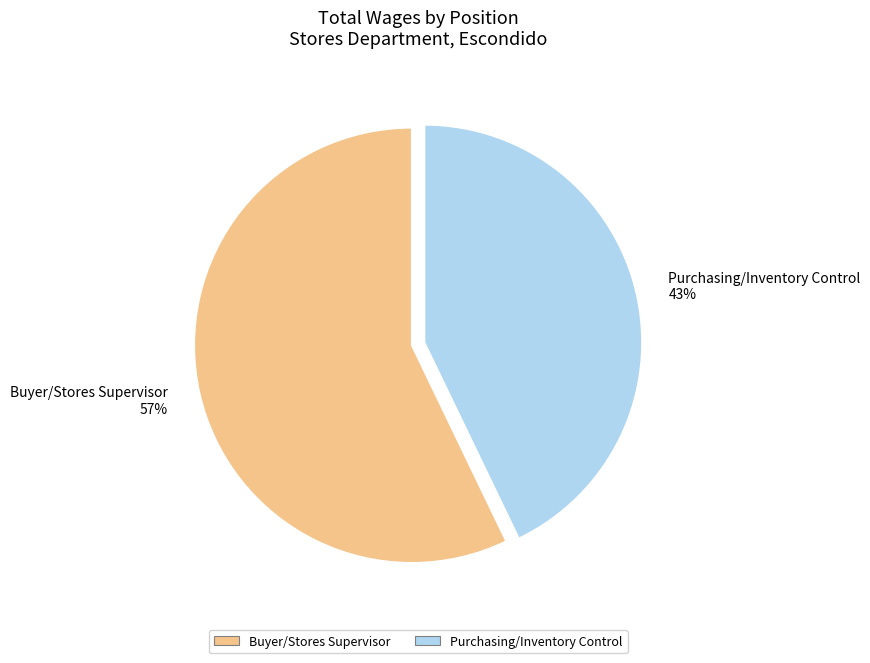

Rank the categories by value from lowest to highest.

Purchasing/Inventory Control, Buyer/Stores Supervisor